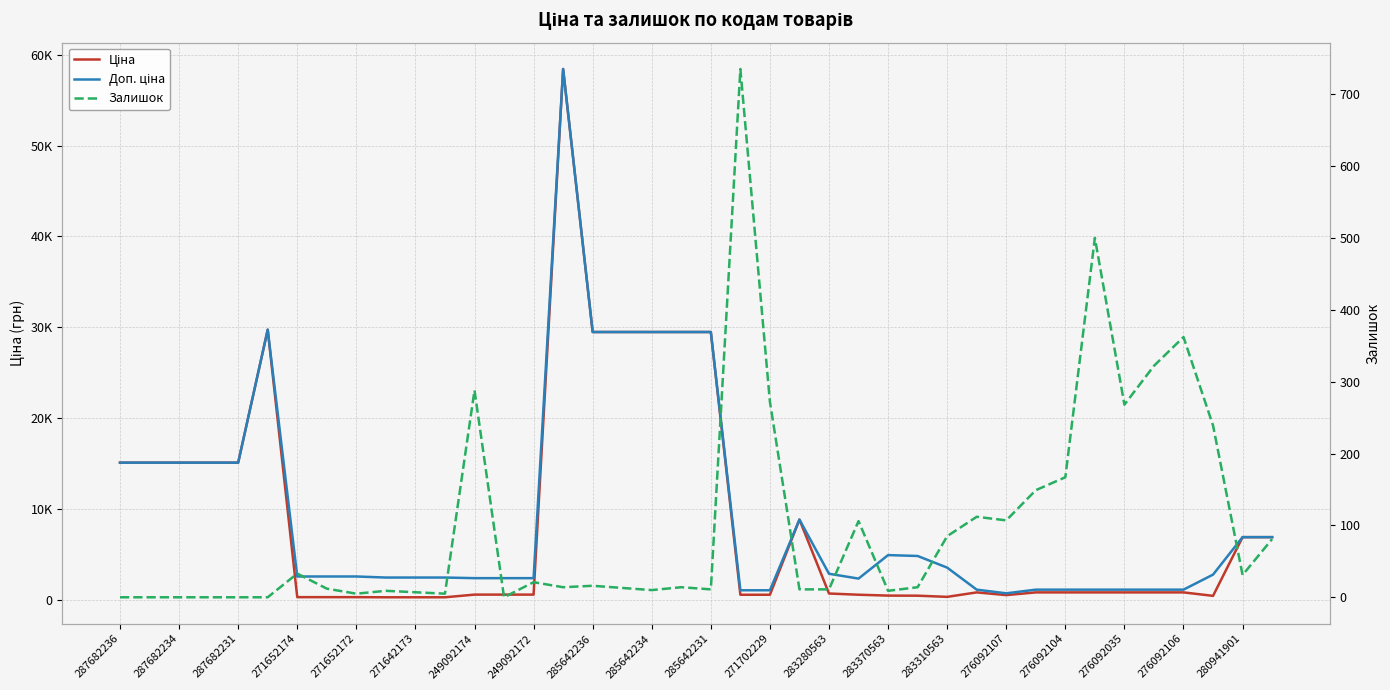

The value of Залишок at 21 is 241.8. True or false?

False